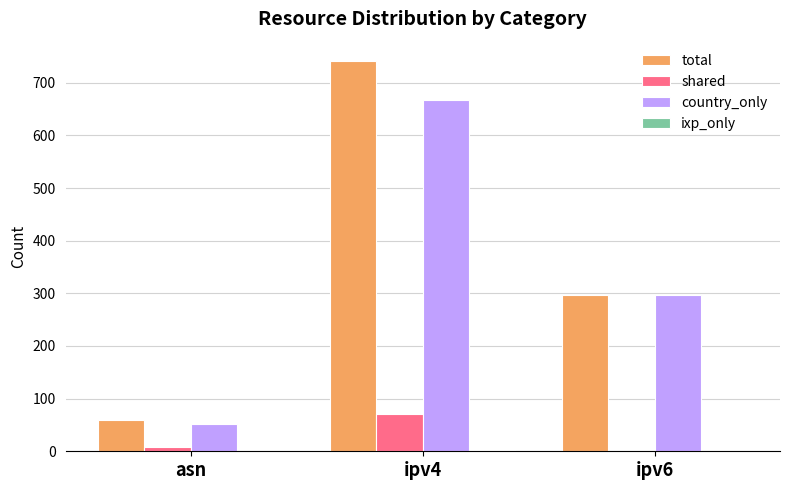

What is the sum of all total values?

1098